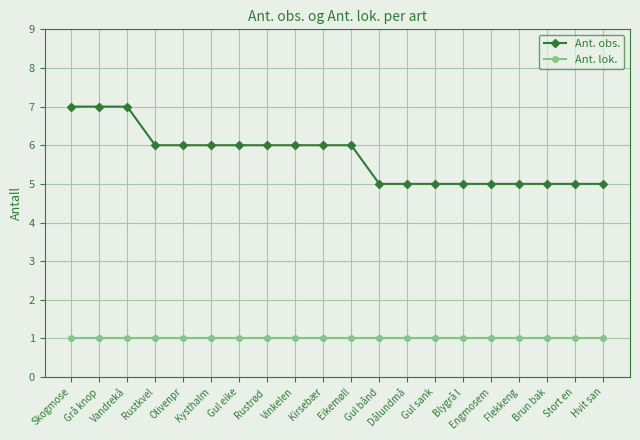

At how many categories does at least one series exceed 2?

20